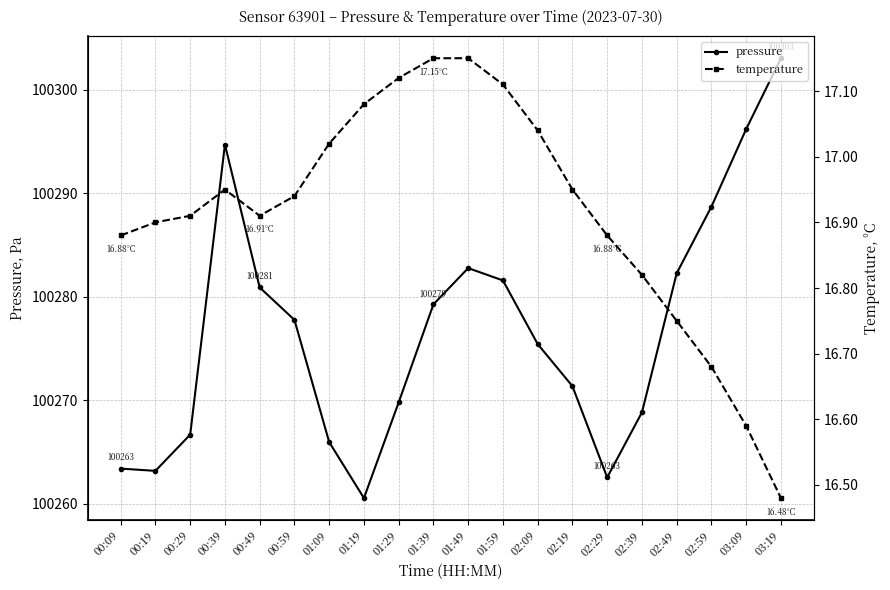

Which has a higher value, 02:09 or 03:19?

03:19